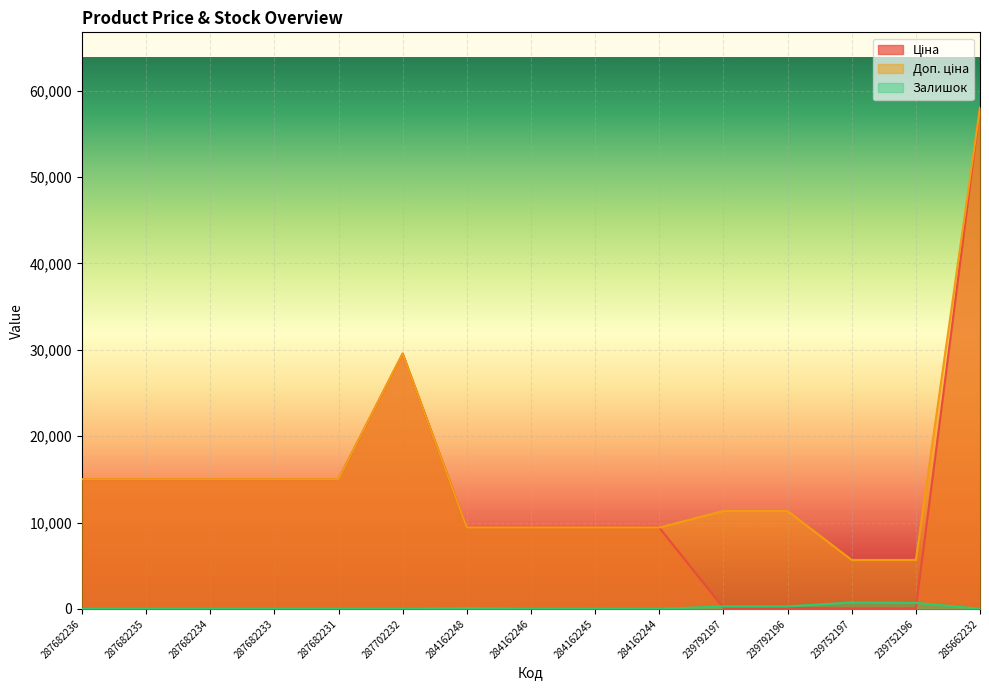

How many values in the Доп. ціна series exceed 11334?

7